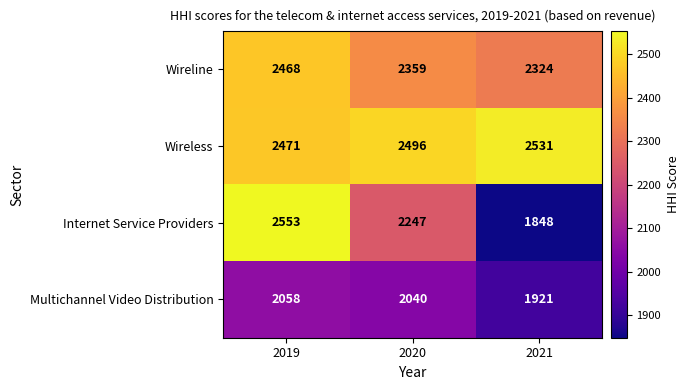

What is the total value across all series at 2021?

8624